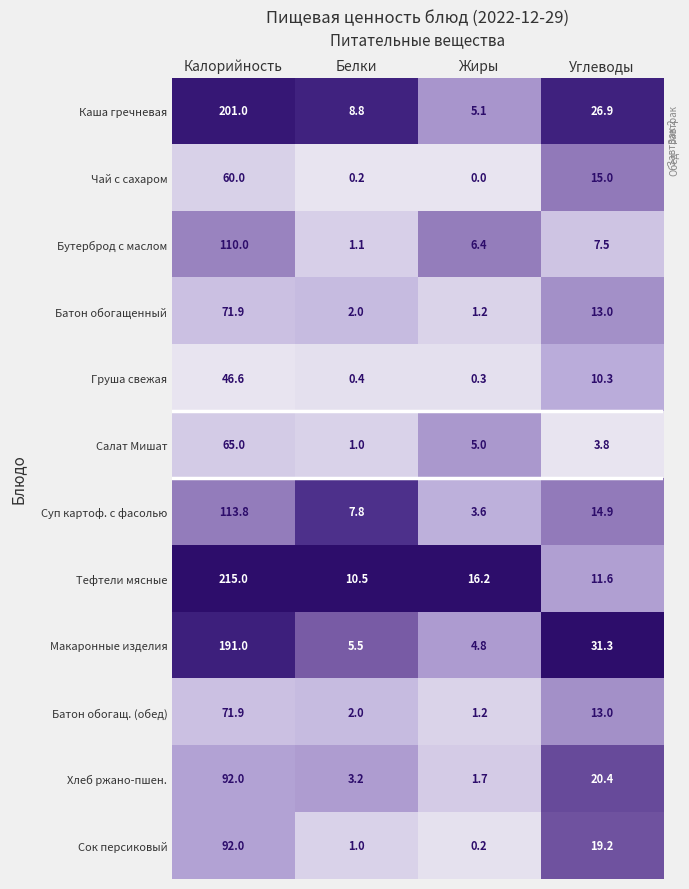

Where does the Батон обогащ. (обед) series first go above 13?

Калорийность